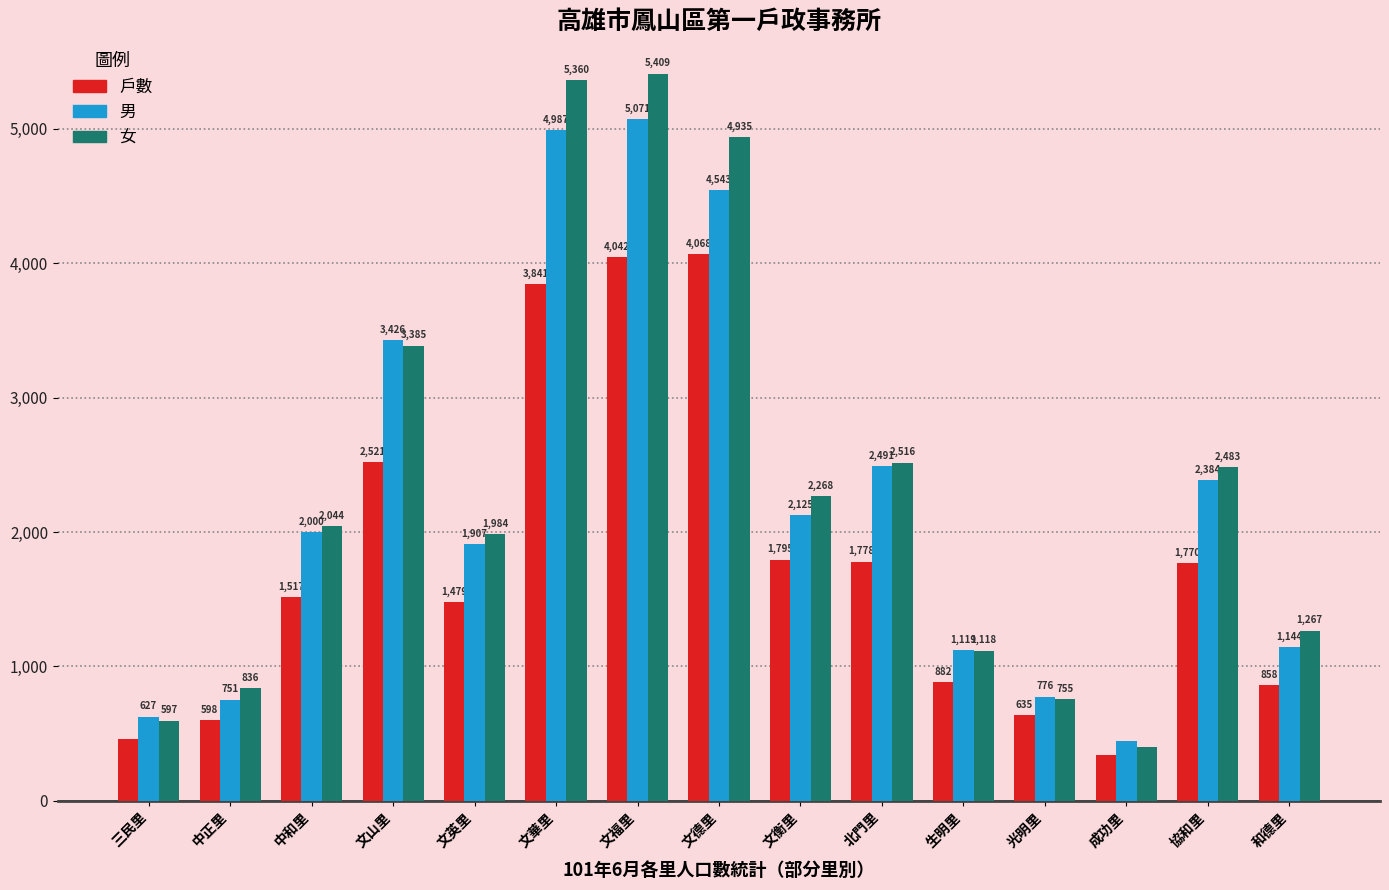

True or false: 戶數 has a value of 1479 at 文英里.

True